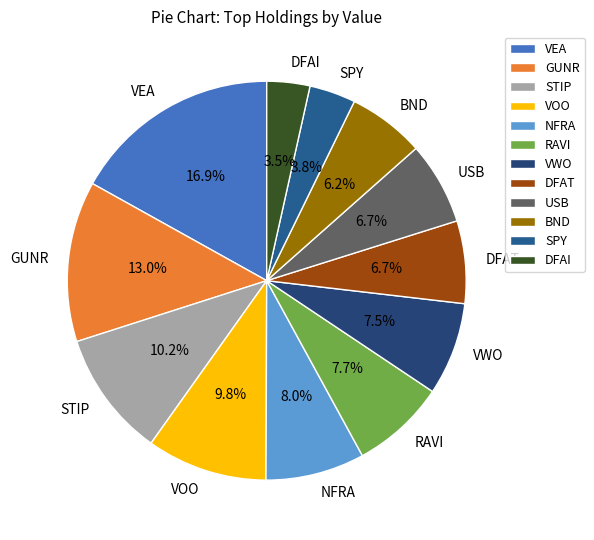

What is the ratio of the value at RAVI to the value at VEA?

0.5